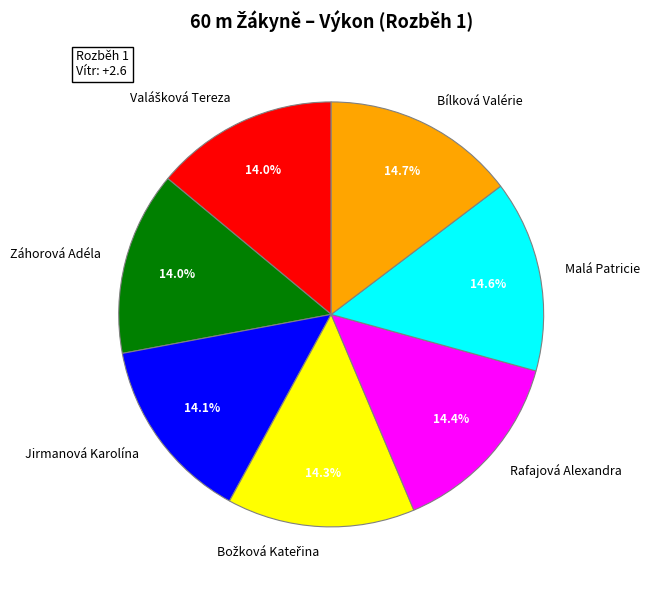

What is the ratio of the value at Záhorová Adéla to the value at Rafajová Alexandra?

1.0